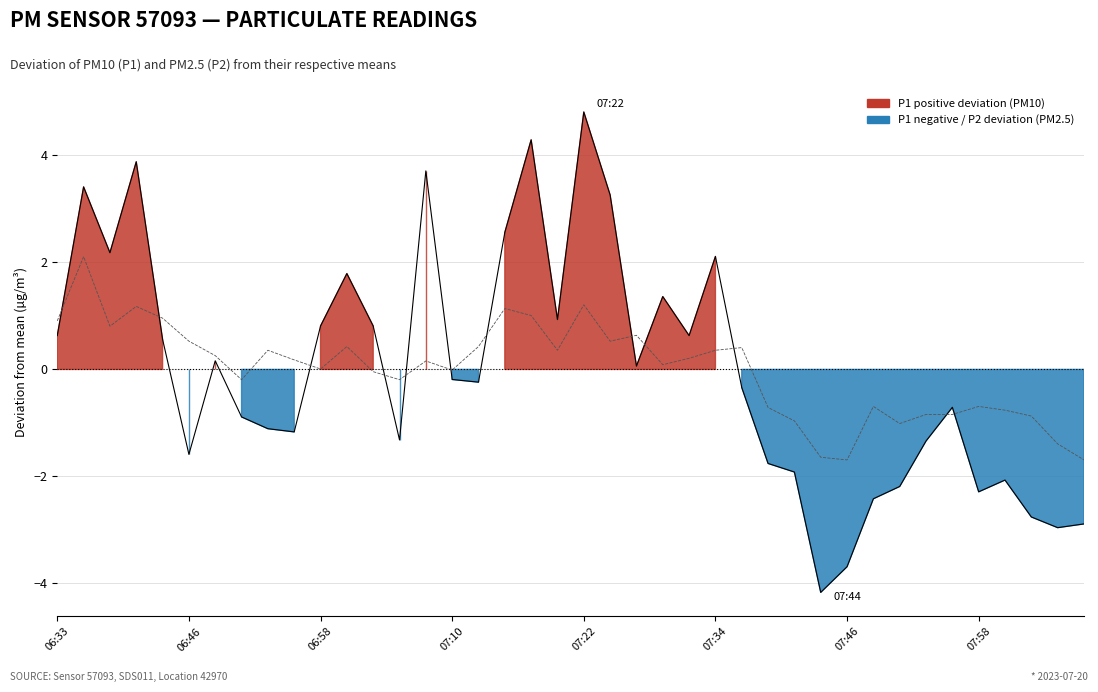

Reading left to right, what are all the values shown in this chart?

P1 deviation: 0.6	3.4	2.2	3.9	0.6	-1.6	0.2	-0.9	-1.1	-1.2	0.8	1.8	0.8	-1.3	3.7	-0.2	-0.2	2.6	4.3	0.9	4.8	3.3	0.1	1.4	0.6	2.1	-0.3	-1.8	-1.9	-4.2	-3.7	-2.4	-2.2	-1.3	-0.7	-2.3	-2.1	-2.8	-3.0	-2.9
P2 deviation: 0.9	2.1	0.8	1.2	1.0	0.5	0.3	-0.2	0.4	0.2	0.0	0.4	-0.0	-0.2	0.2	-0.0	0.4	1.1	1.0	0.4	1.2	0.5	0.6	0.1	0.2	0.4	0.4	-0.7	-1.0	-1.6	-1.7	-0.7	-1.0	-0.8	-0.8	-0.7	-0.8	-0.9	-1.4	-1.7